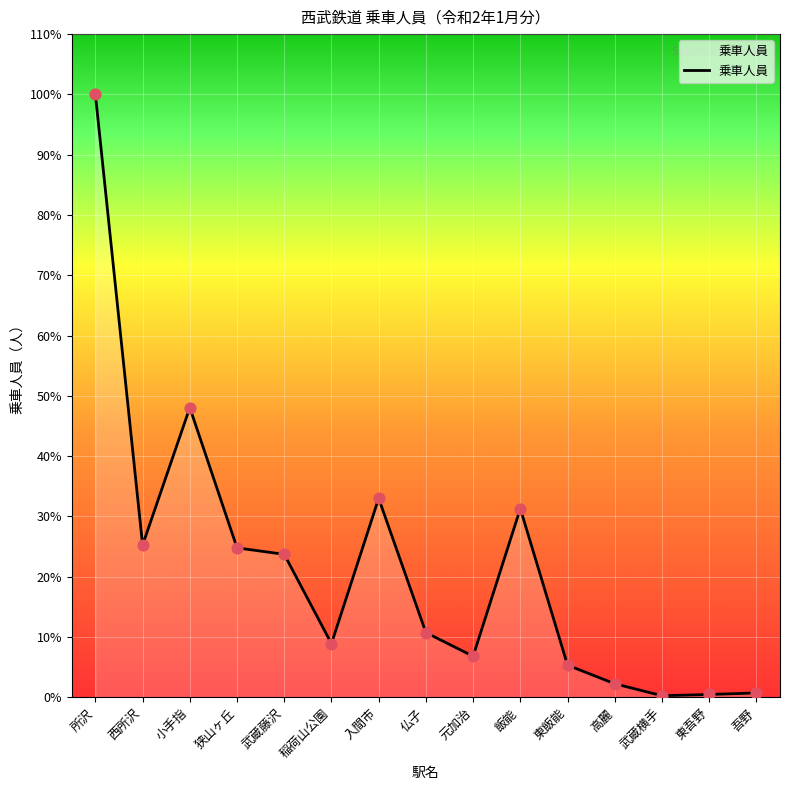

Approximately how many times larger is the value at 狭山ヶ丘 compared to 東飯能?

4.6